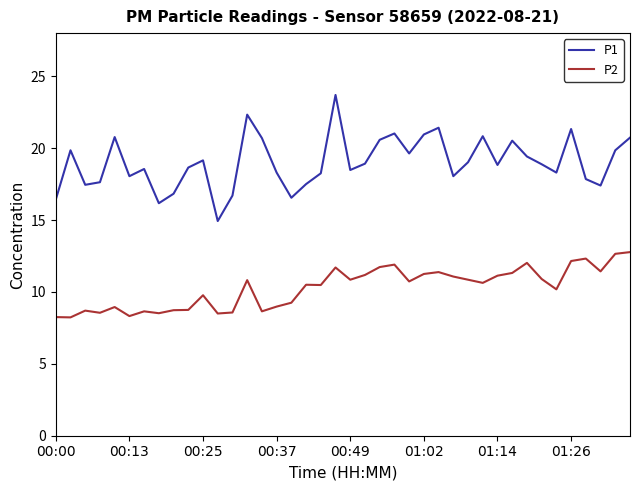

Which series has the largest total across all categories?

P1